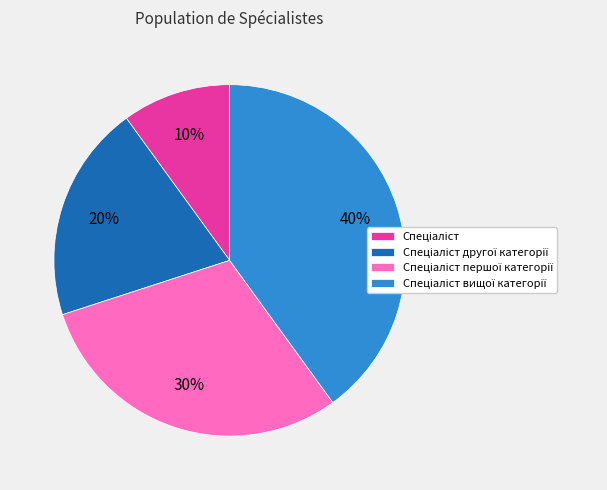

How many segments does this pie chart have?

4